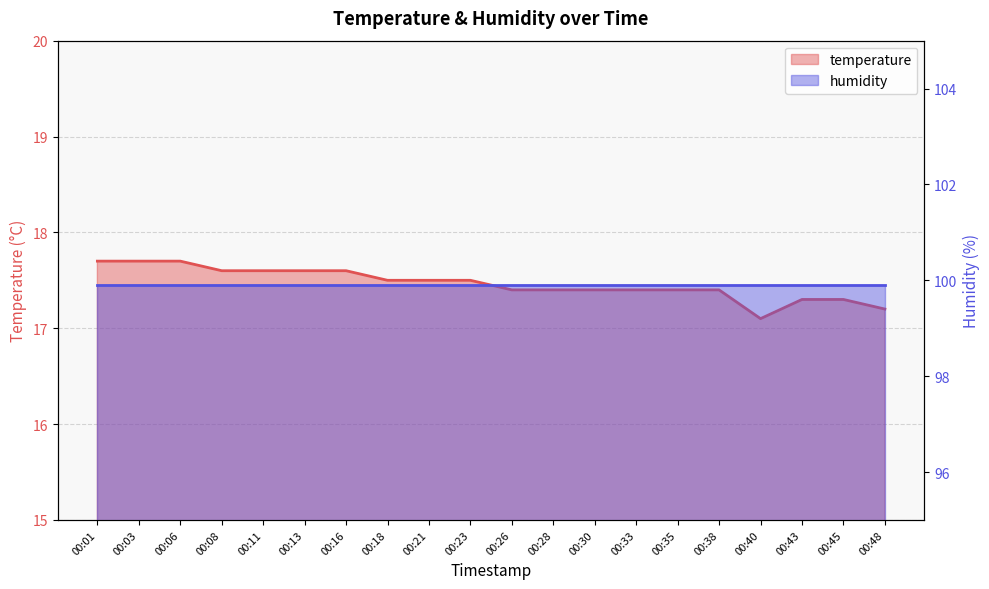

The value at 00:16 is 4.9. True or false?

False